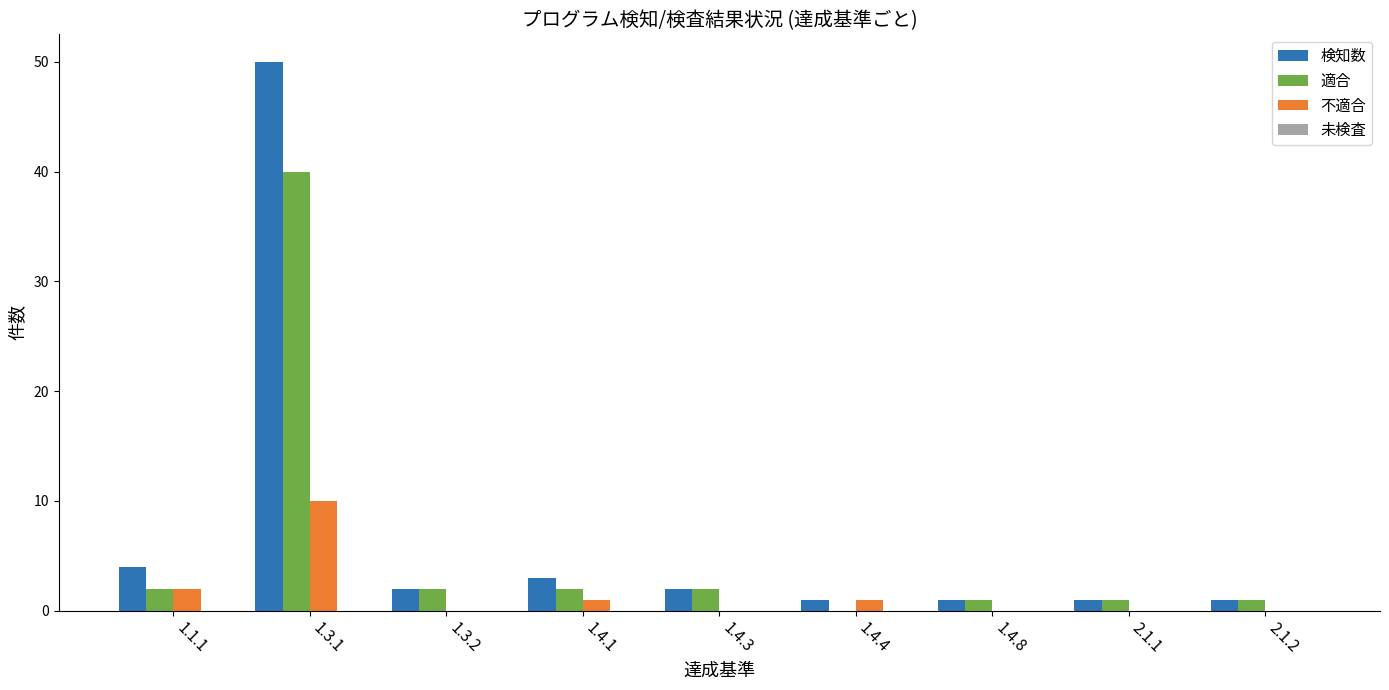

What is the total value across all series at 1.4.8?

2